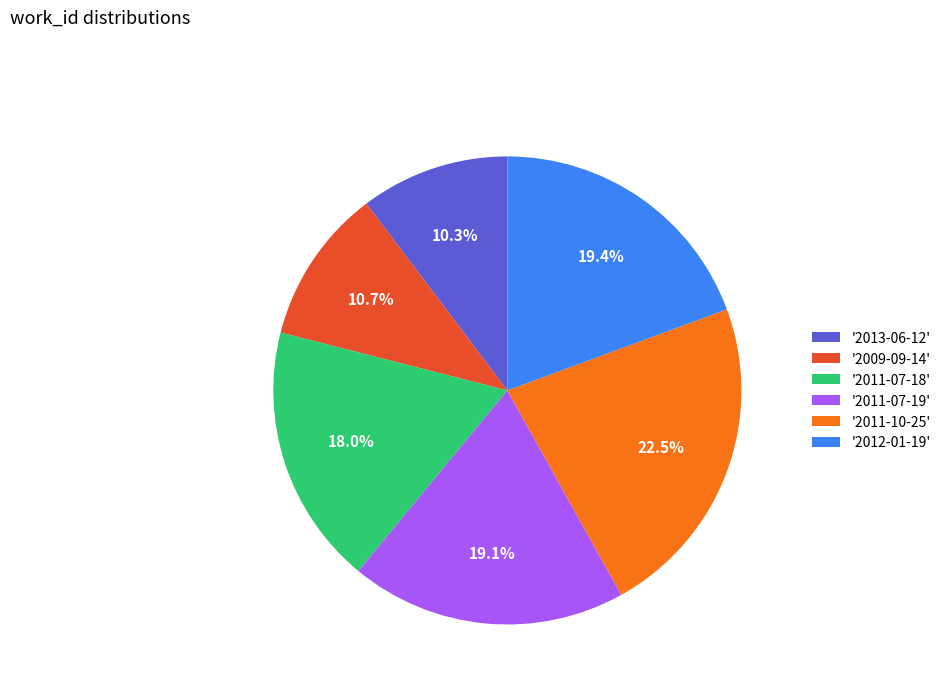

Which slice is the largest?

'2011-10-25'